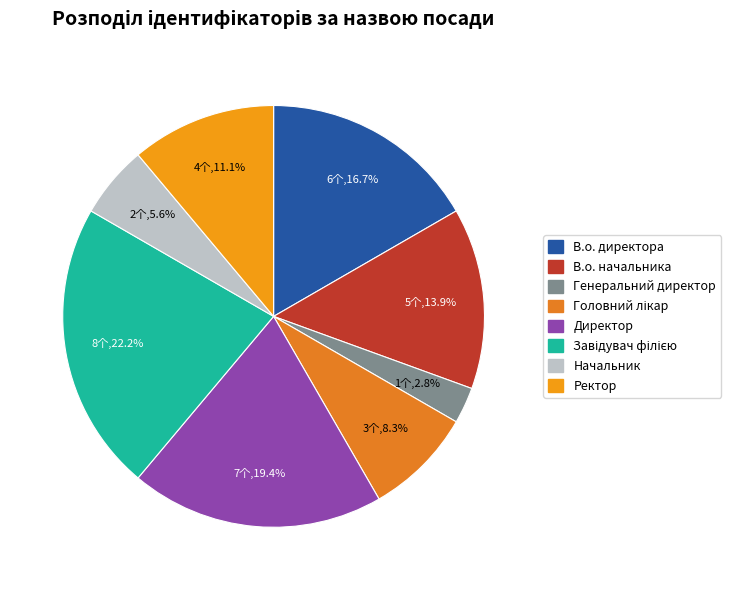

How many slices are in this pie chart?

8